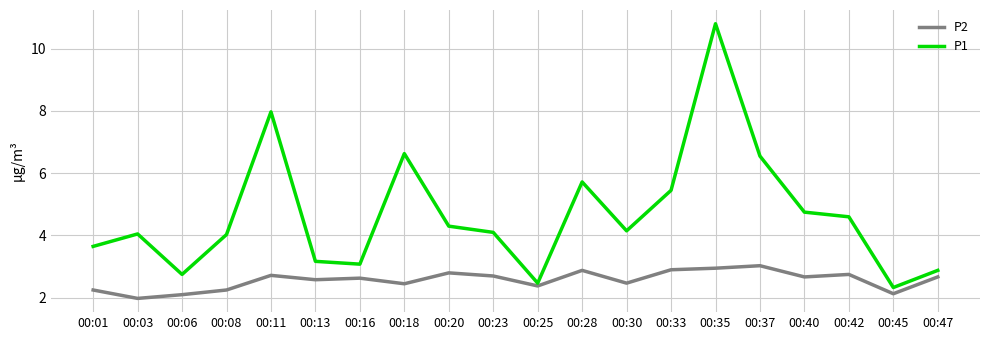

What is the sum of the P2 values at 00:45 and 00:01?

4.4